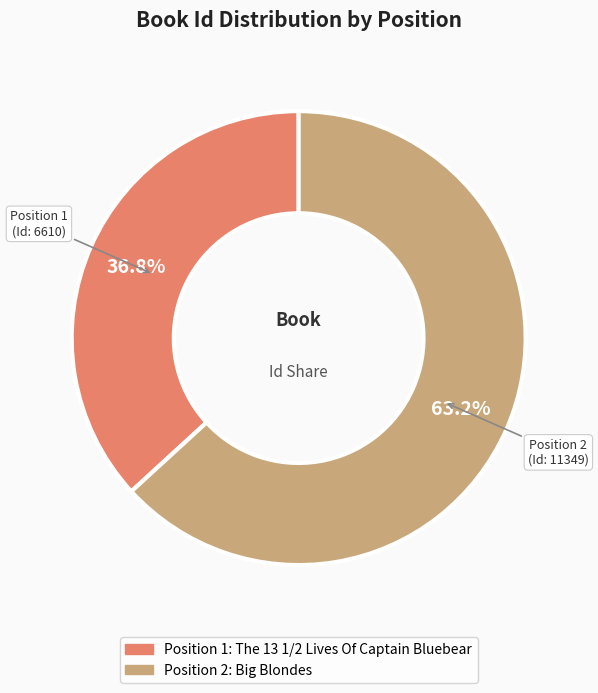

Is there any slice that represents more than half of the pie?

Yes